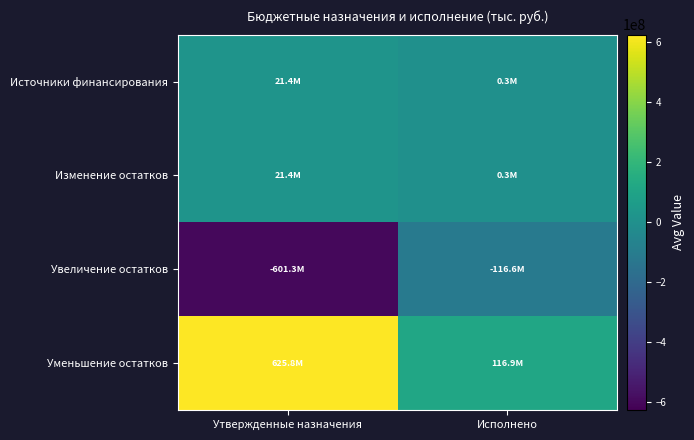

What is the maximum value shown in the chart?

625791178.8